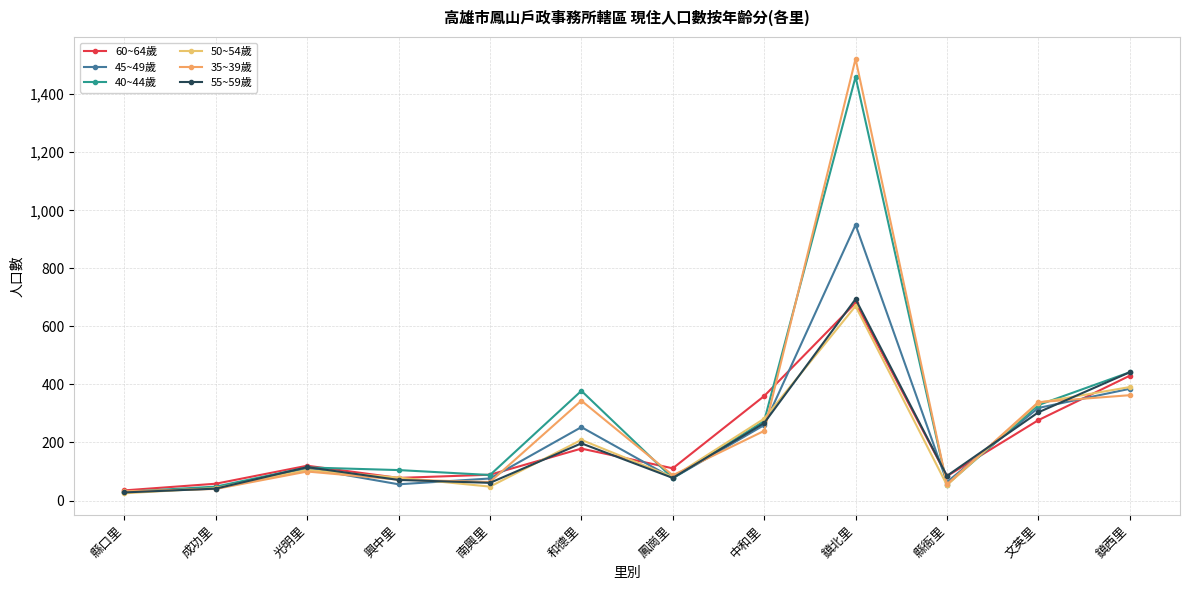

How many lines are shown in the chart?

6